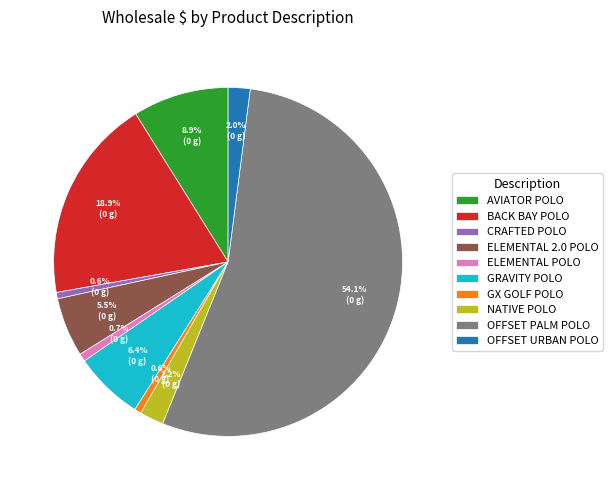

Approximately how many times larger is the value at ELEMENTAL 2.0 POLO compared to NATIVE POLO?

2.5